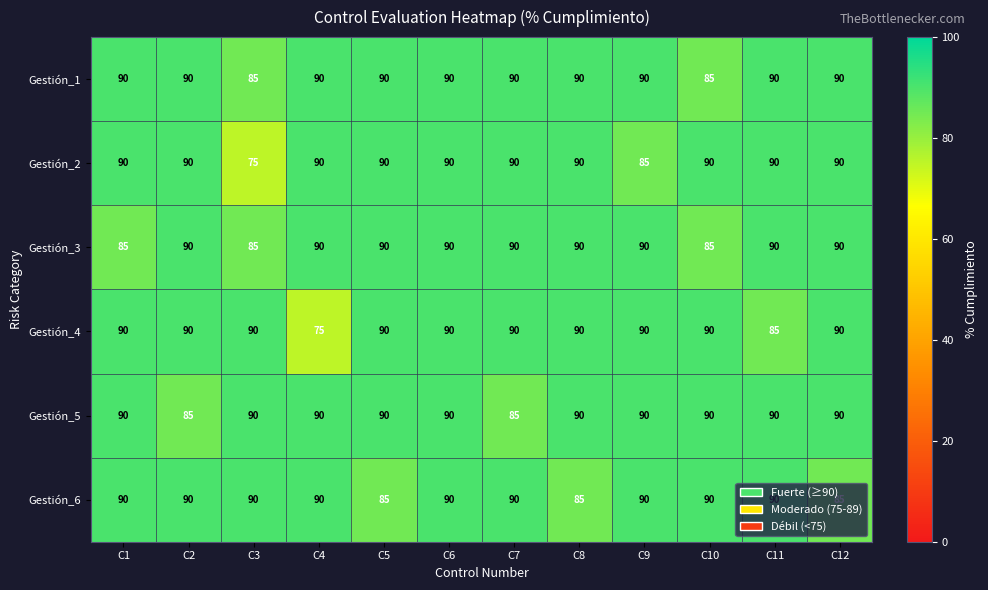

At how many categories does at least one series exceed 75?

12